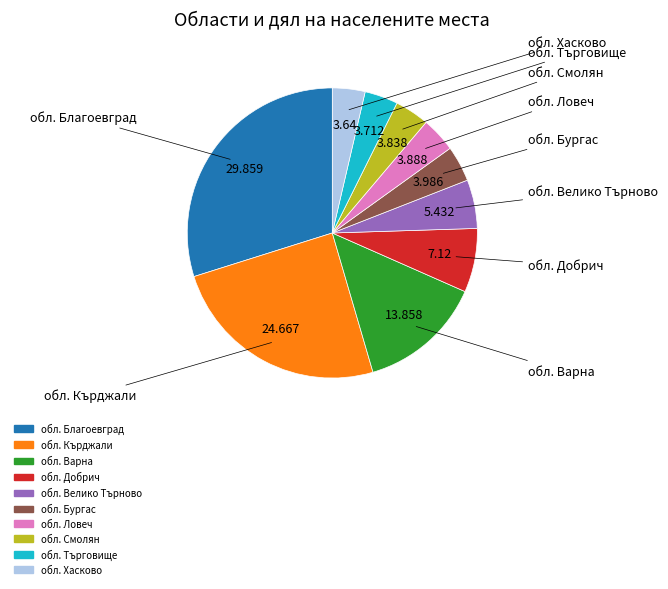

Does any single category account for the majority?

No